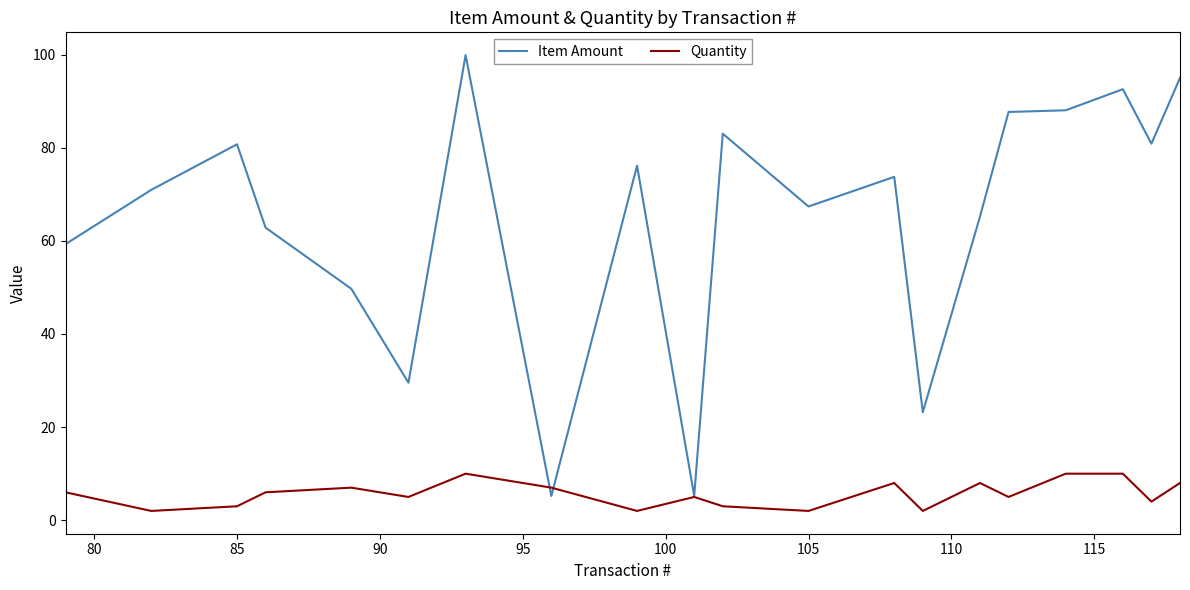

Which series has the largest total across all categories?

Item Amount